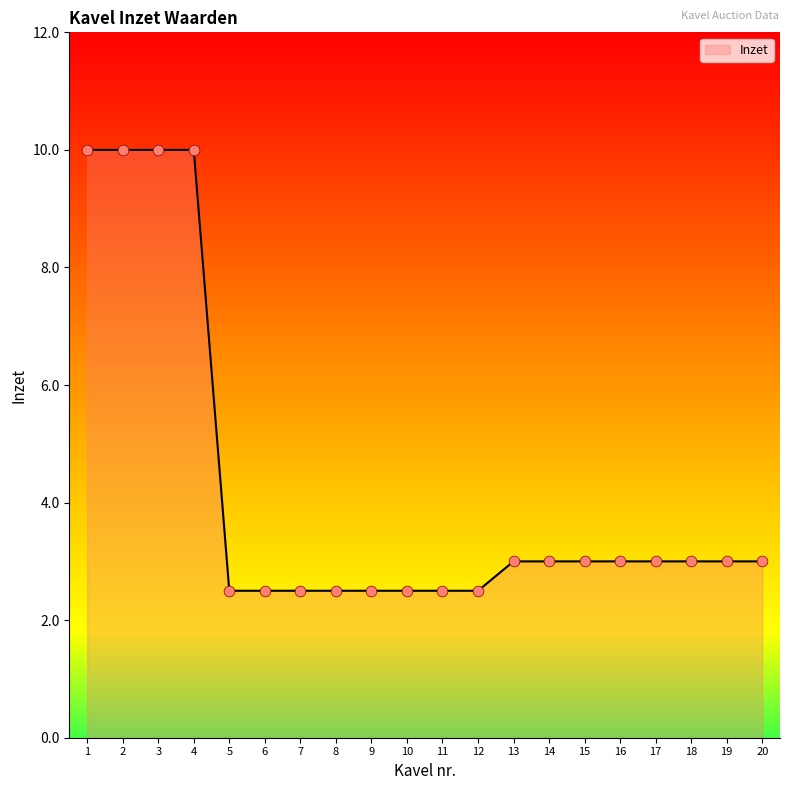

What is the change in value from 3 to 9?

-7.5